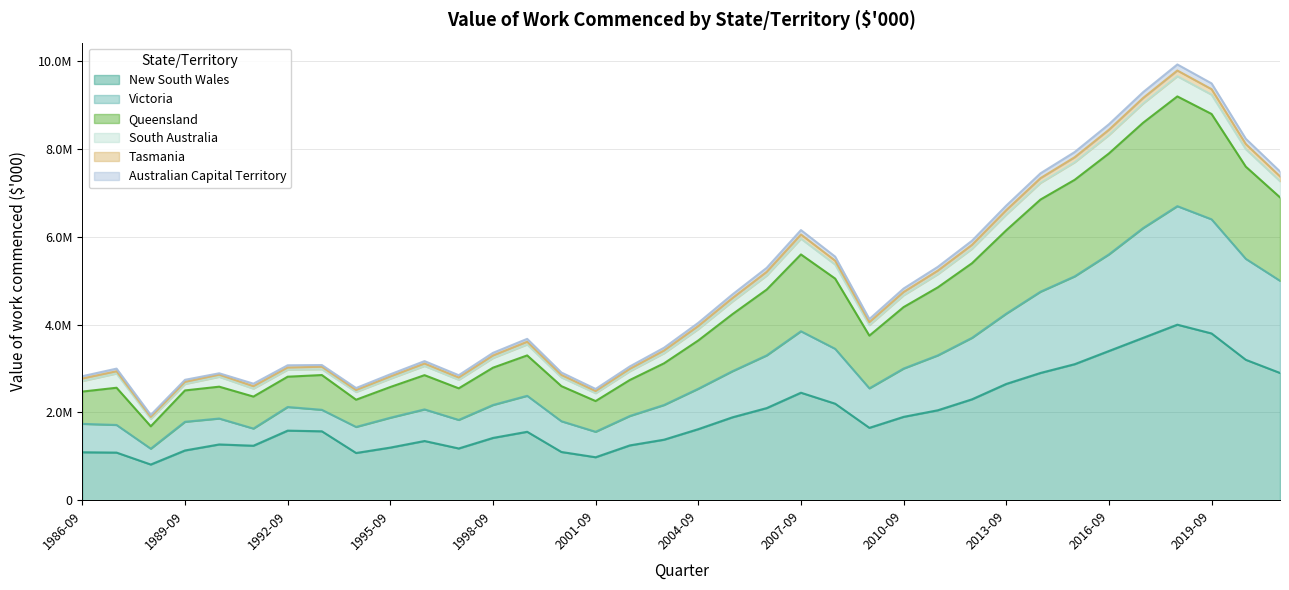

Is the value of Queensland at 1991-09 greater than the value of Australian Capital Territory at 2007-09?

No